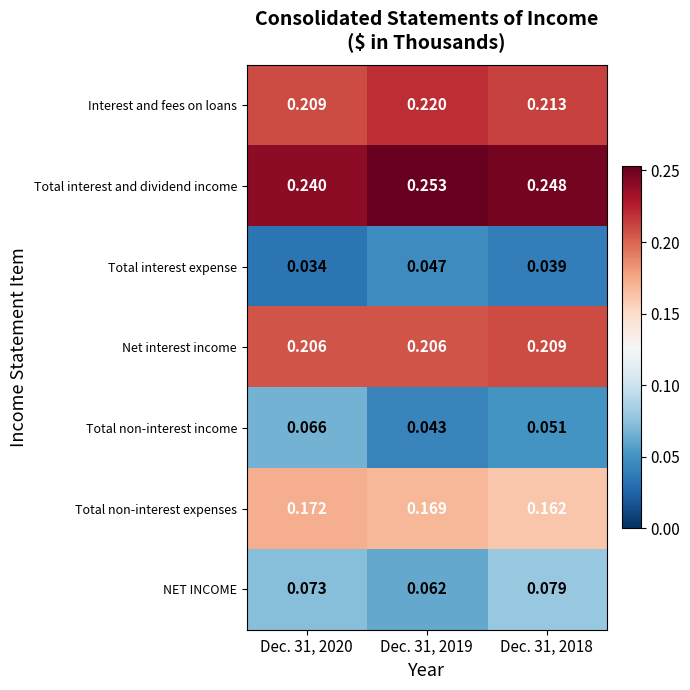

Between Dec. 31, 2020 and Dec. 31, 2018, which series saw the biggest shift?

Total non-interest income